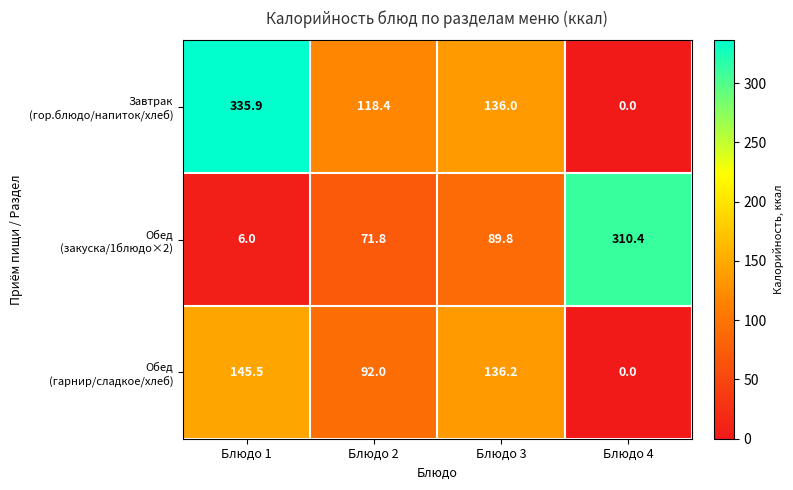

At which category does the chart reach its peak across all series?

Блюдо 1